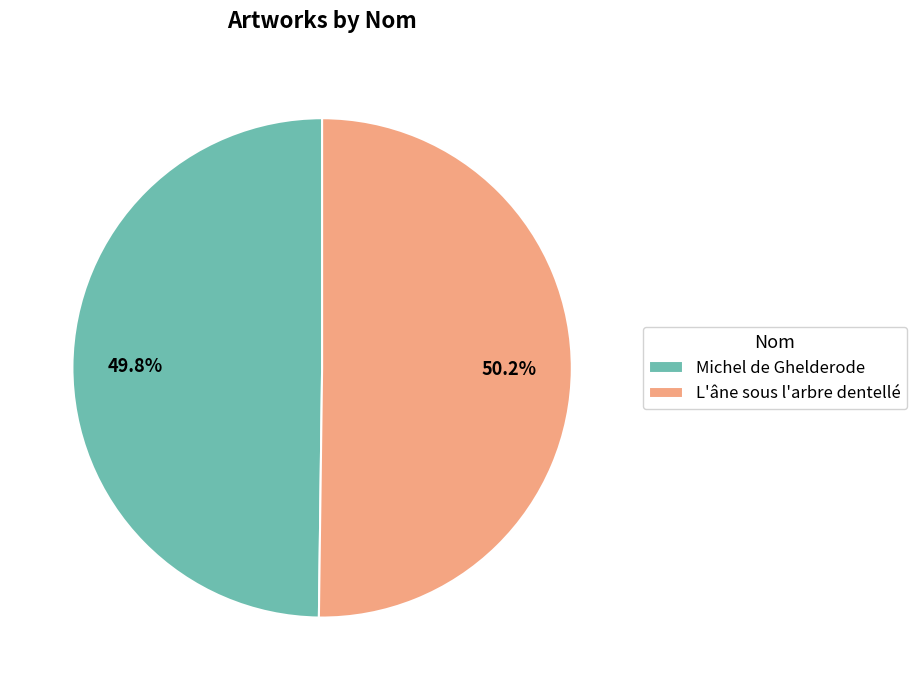

True or false: L'âne sous l'arbre dentellé accounts for 39% of the total.

False